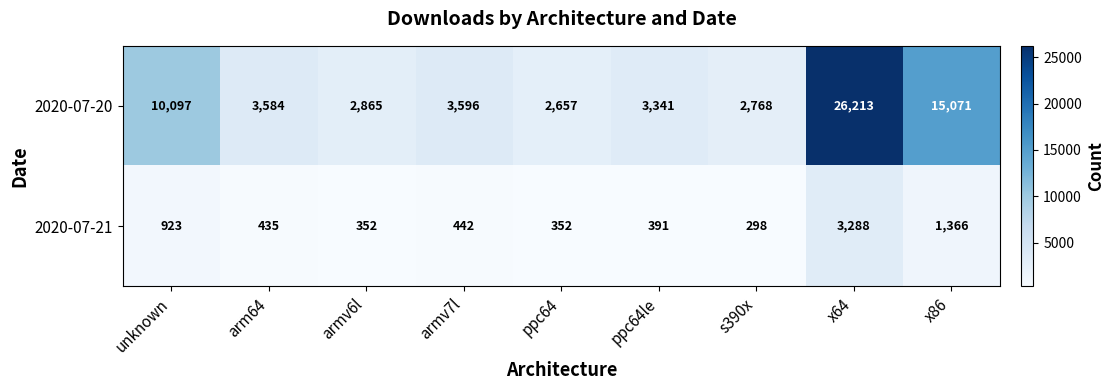

At arm64, list the series in order from smallest to largest.

2020-07-21, 2020-07-20